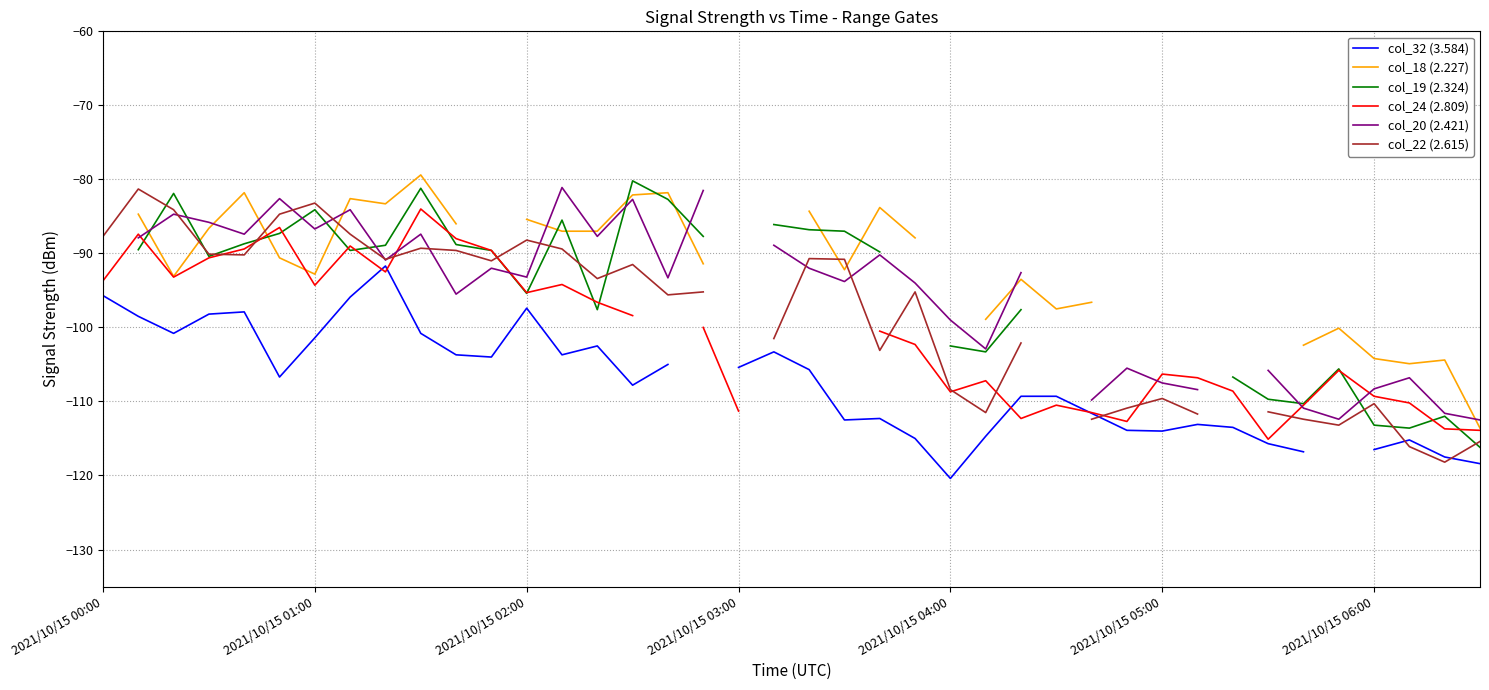

What is the highest value of the col_24 (2.809) series?

-84.0